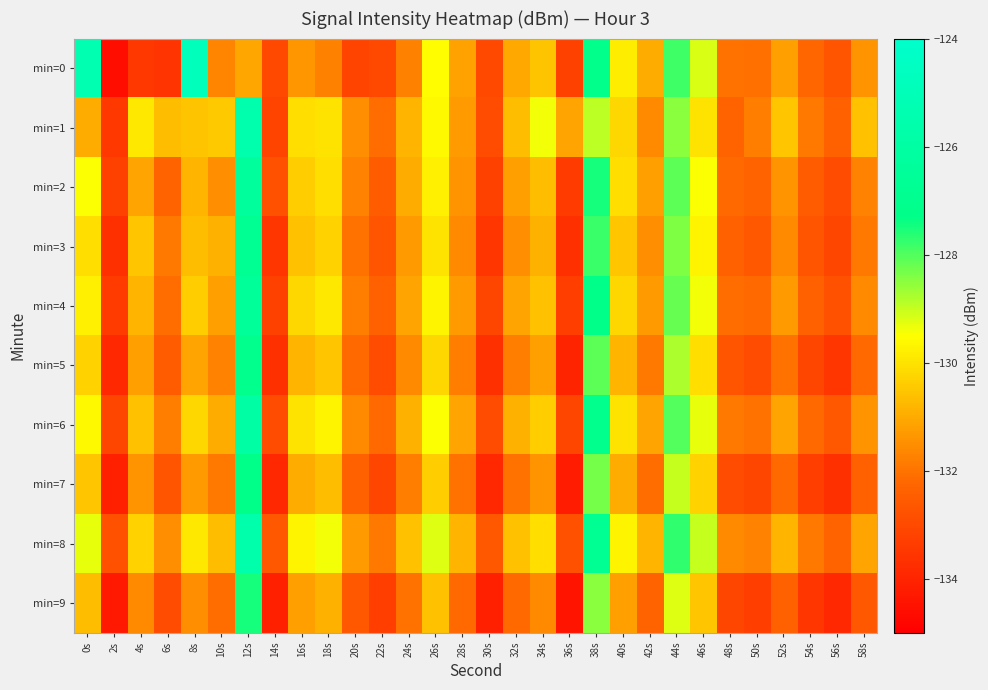

Between 16s and 52s, which series saw the biggest shift?

min=9